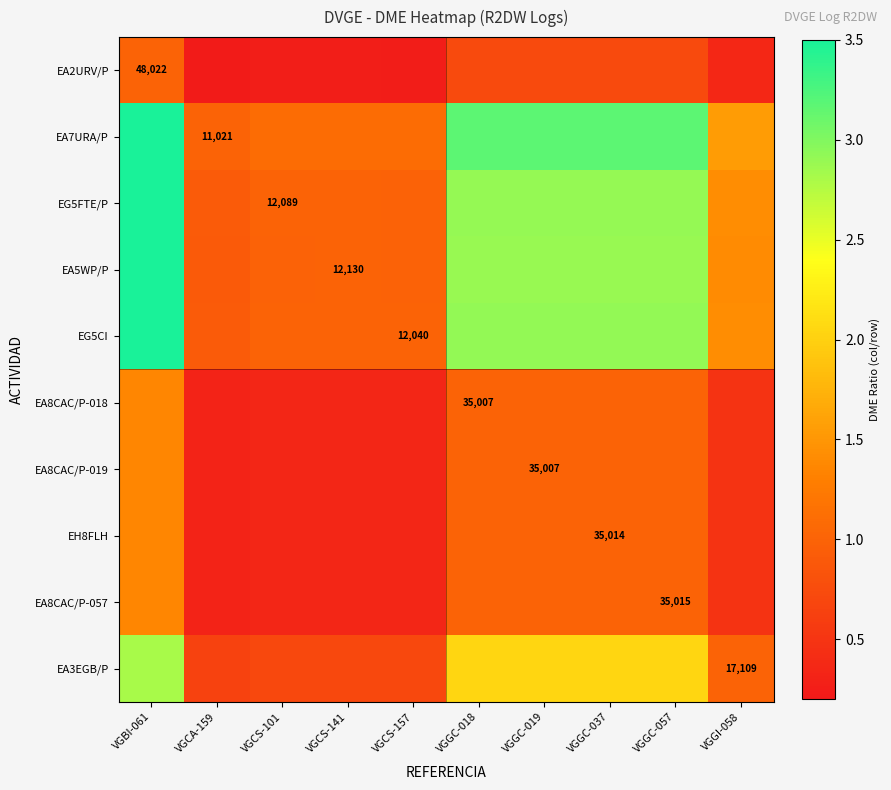

What is the minimum value shown in the chart?

0.2